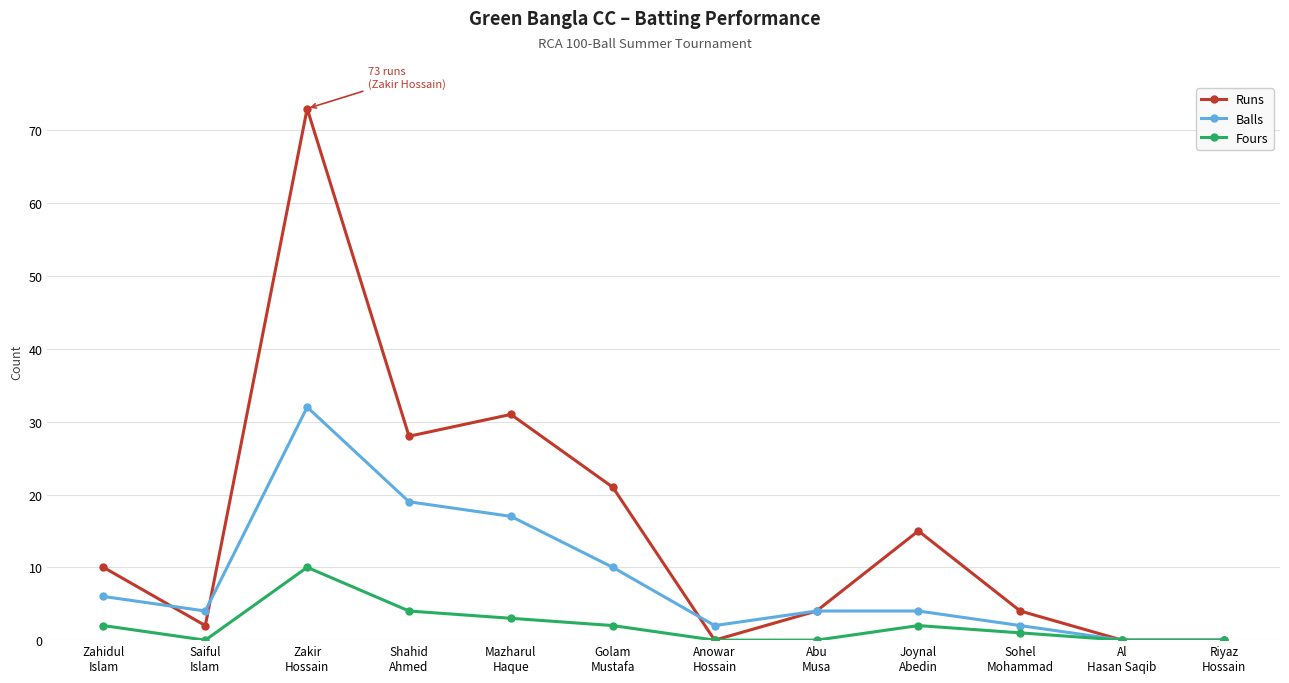

Reading left to right, transcribe all the data shown in this chart.

Runs: Zahidul
Islam=10	Saiful
Islam=2	Zakir
Hossain=73	Shahid
Ahmed=28	Mazharul
Haque=31	Golam
Mustafa=21	Anowar
Hossain=0	Abu
Musa=4	Joynal
Abedin=15	Sohel
Mohammad=4	Al
Hasan Saqib=0	Riyaz
Hossain=0
Balls: Zahidul
Islam=6	Saiful
Islam=4	Zakir
Hossain=32	Shahid
Ahmed=19	Mazharul
Haque=17	Golam
Mustafa=10	Anowar
Hossain=2	Abu
Musa=4	Joynal
Abedin=4	Sohel
Mohammad=2	Al
Hasan Saqib=0	Riyaz
Hossain=0
Fours: Zahidul
Islam=2	Saiful
Islam=0	Zakir
Hossain=10	Shahid
Ahmed=4	Mazharul
Haque=3	Golam
Mustafa=2	Anowar
Hossain=0	Abu
Musa=0	Joynal
Abedin=2	Sohel
Mohammad=1	Al
Hasan Saqib=0	Riyaz
Hossain=0